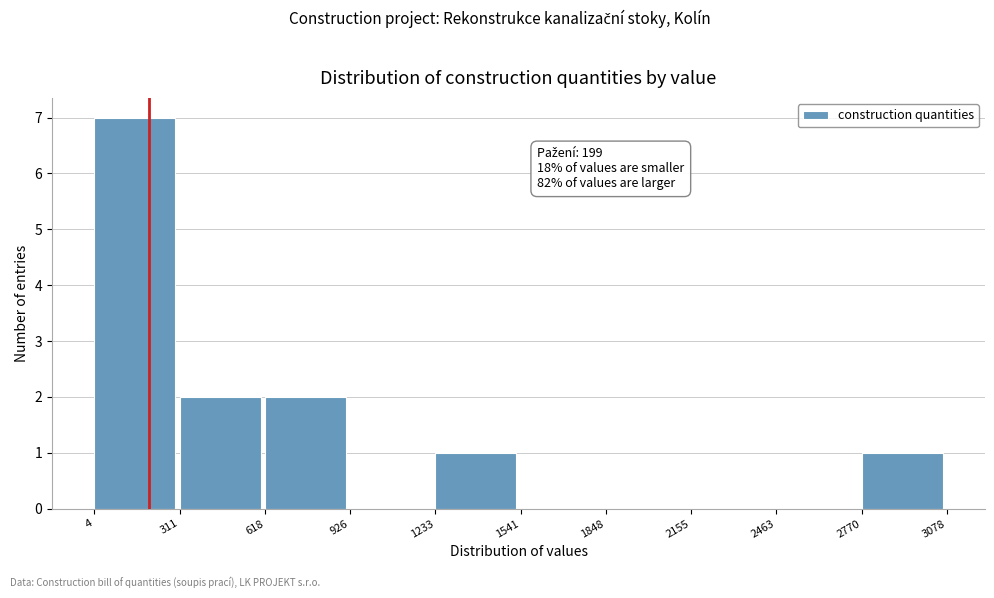

Which range on the x-axis has the tallest bar?

4 to 311